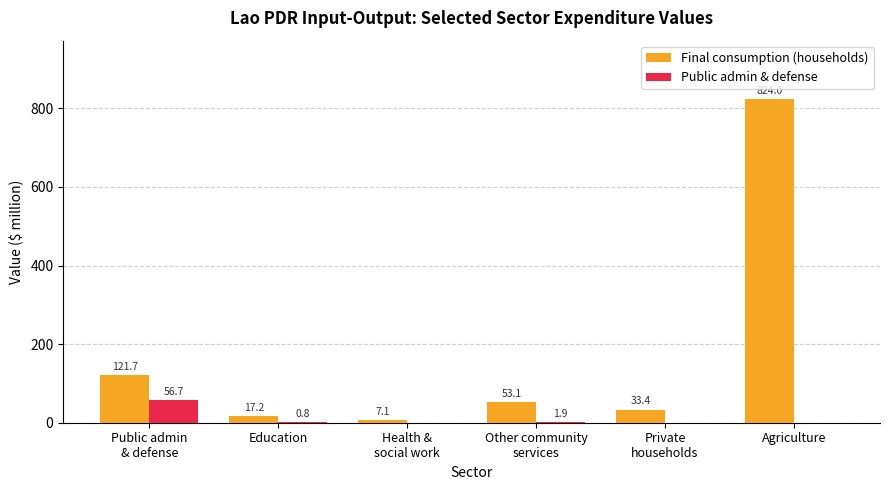

What is the total value across all series at Agriculture?

824.0